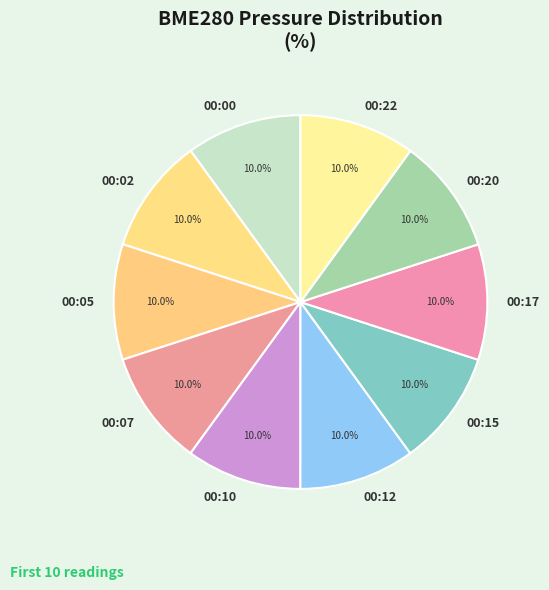

Combined, do 00:15 and 00:00 account for over 50%?

No